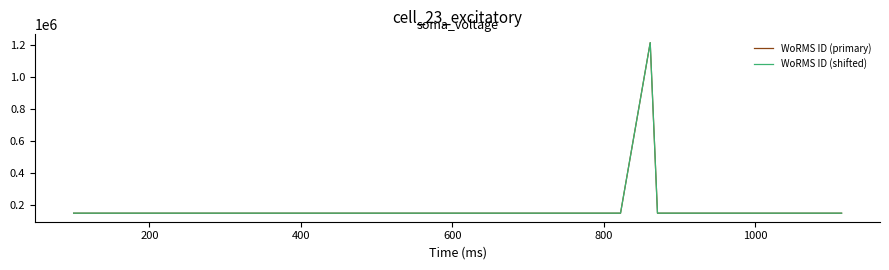

The WoRMS ID (shifted) series shows 197609.6 at 1000. True or false?

False